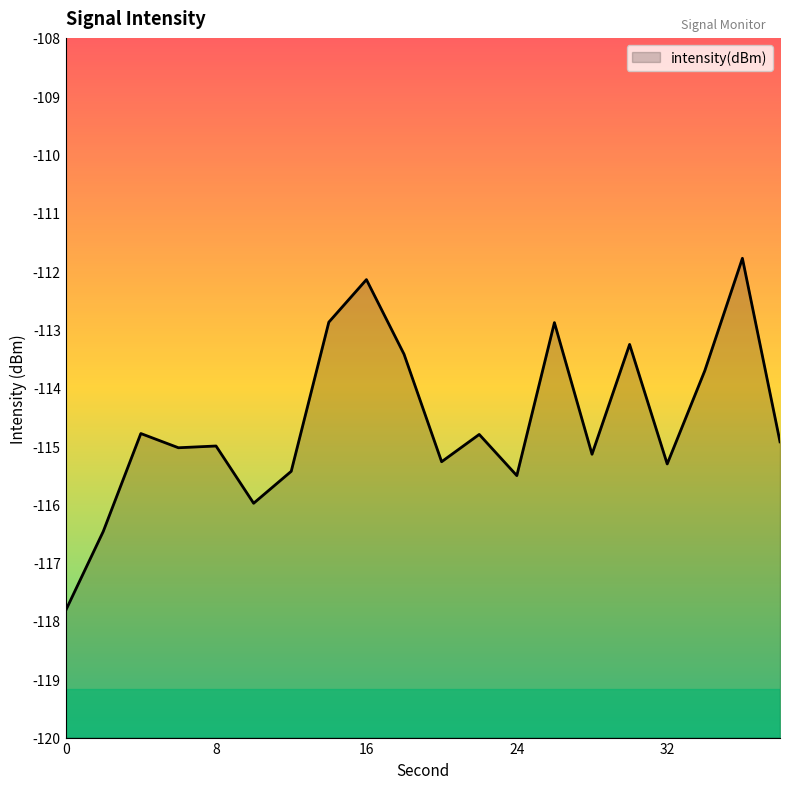

True or false: the data shows -115.3 at 20.

True